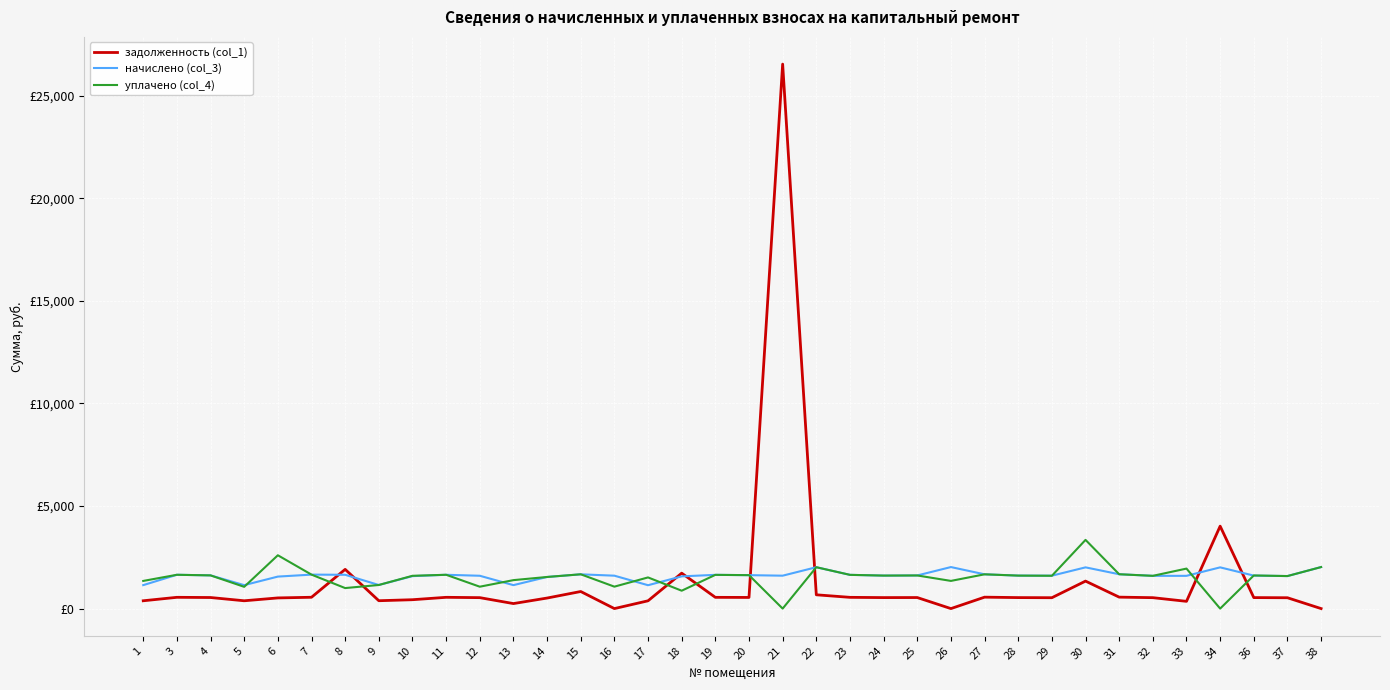

What is the value of the начислено (col_3) point at the 25th from the left?

2024.2